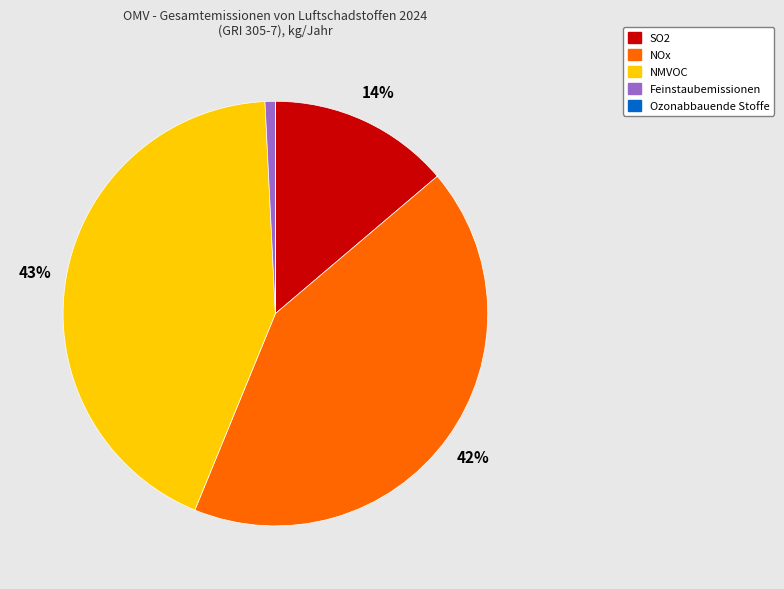

True or false: Feinstaubemissionen accounts for 1% of the total.

True